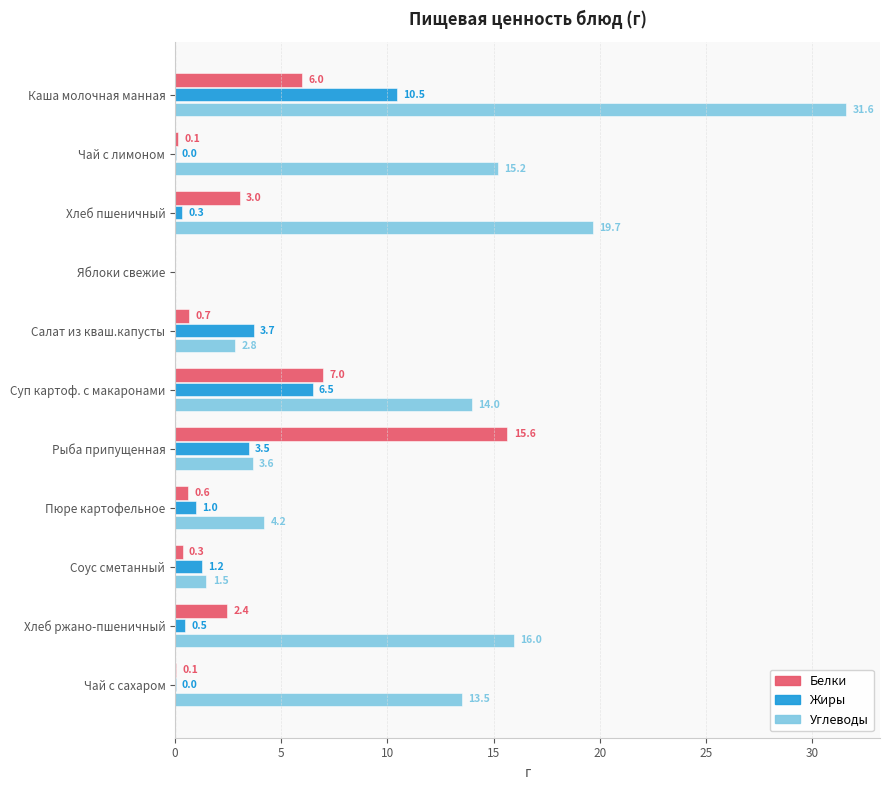

The Углеводы series shows 16.3 at Каша молочная манная. True or false?

False